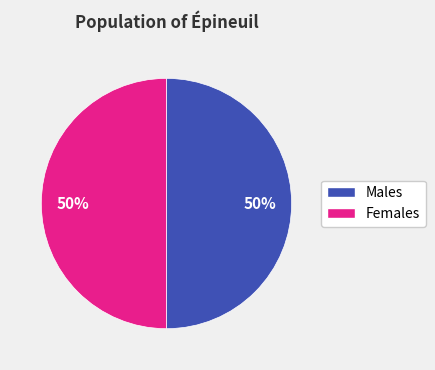

To the nearest percent, what is the average slice percentage?

50%